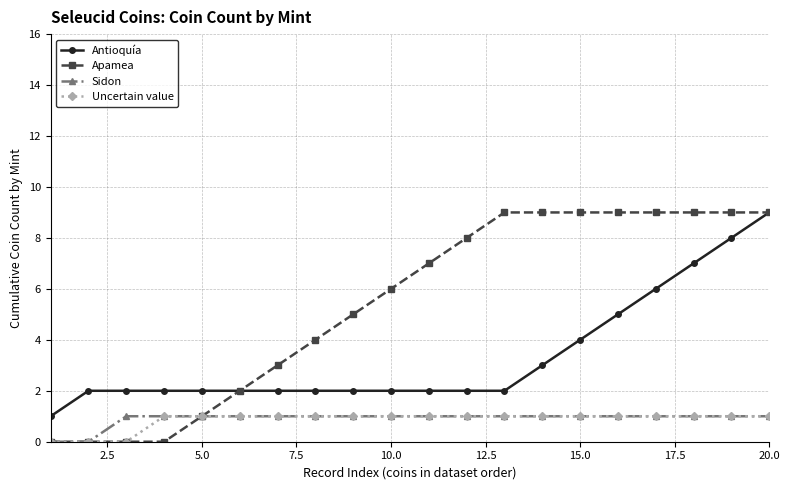

True or false: Uncertain value and Antioquía cross at least once.

False